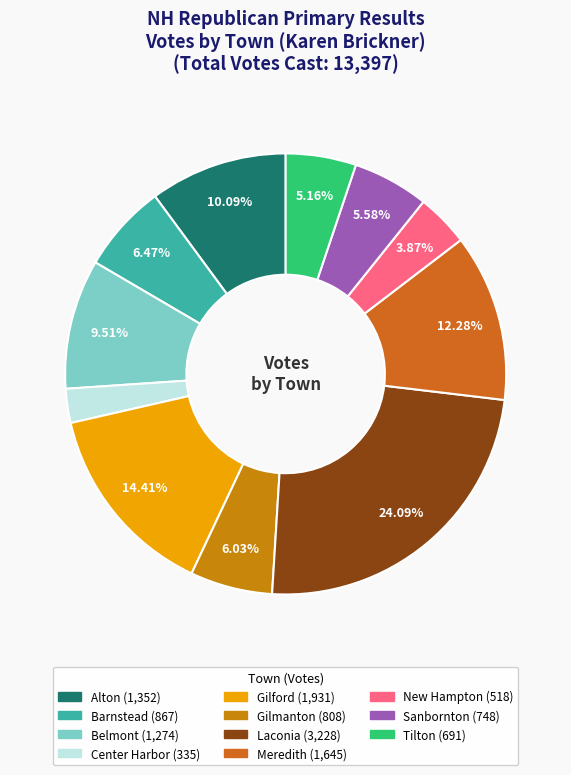

True or false: Laconia accounts for 31% of the total.

False